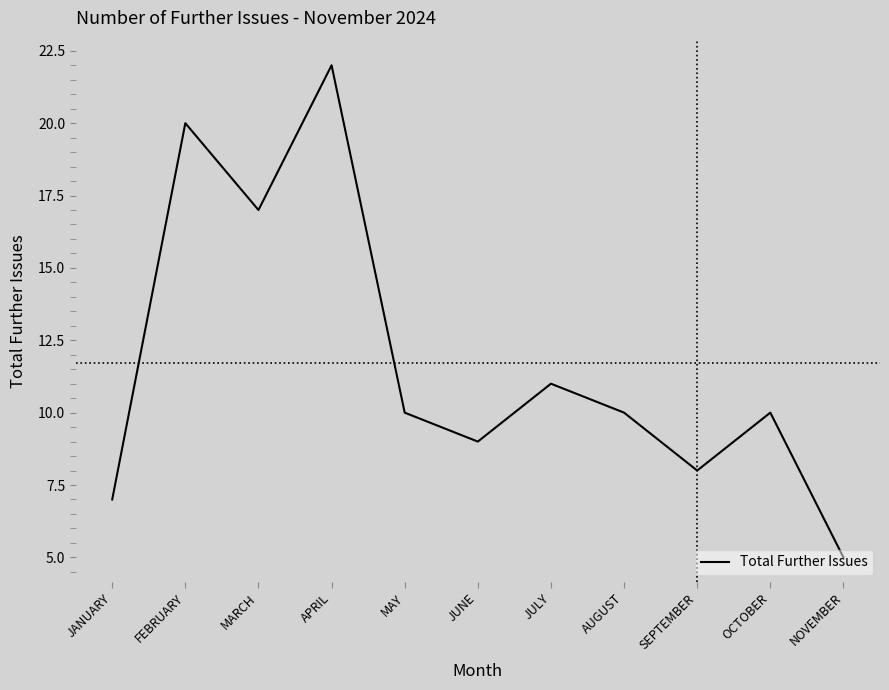

What position from the left is NOVEMBER?

11